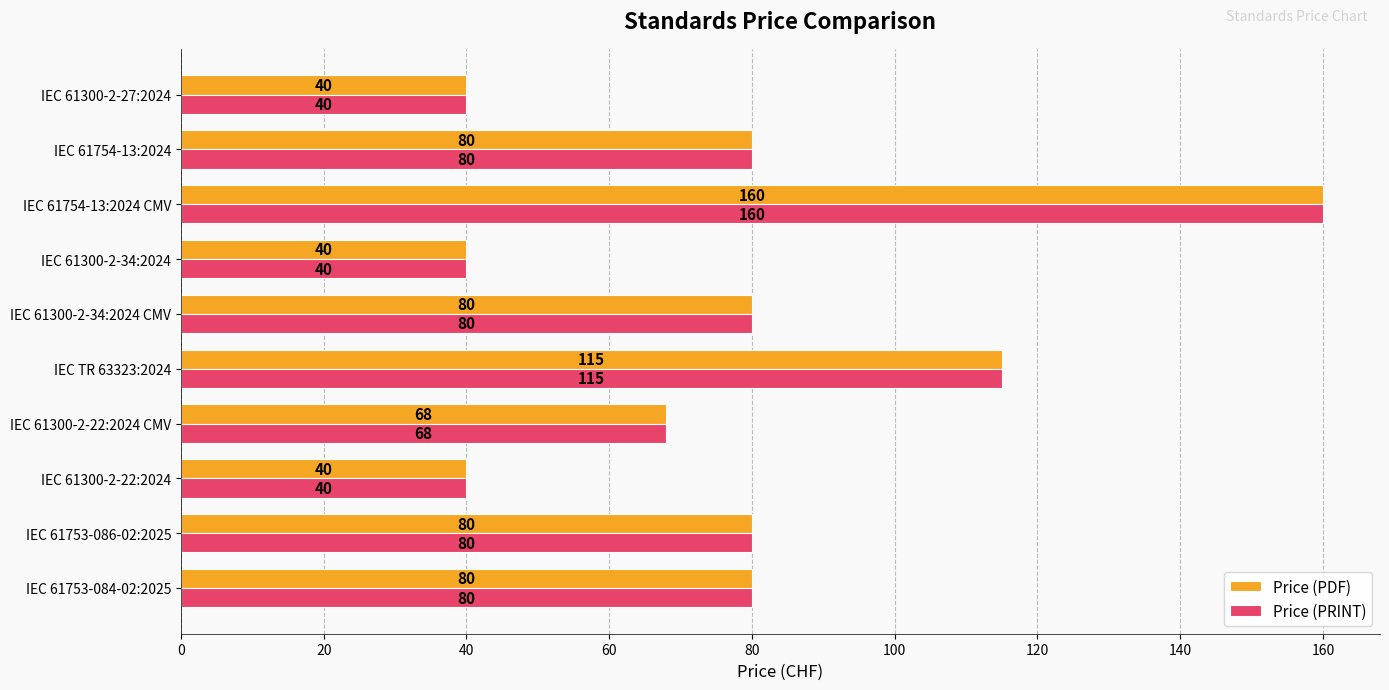

Where is Price (PDF) nearest to the value 100?

IEC TR 63323:2024